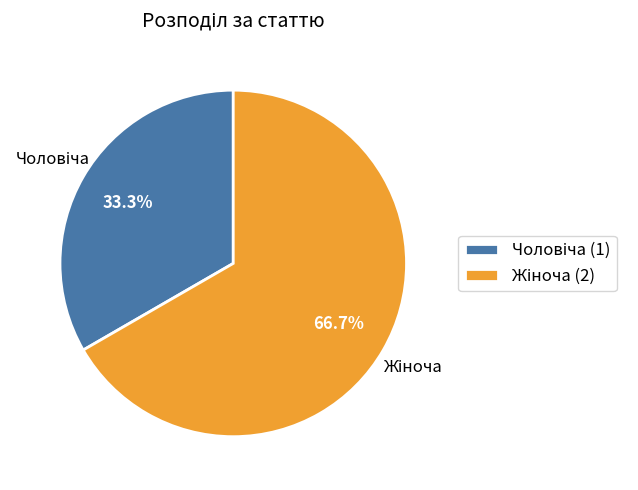

Is there a majority slice in this chart?

Yes